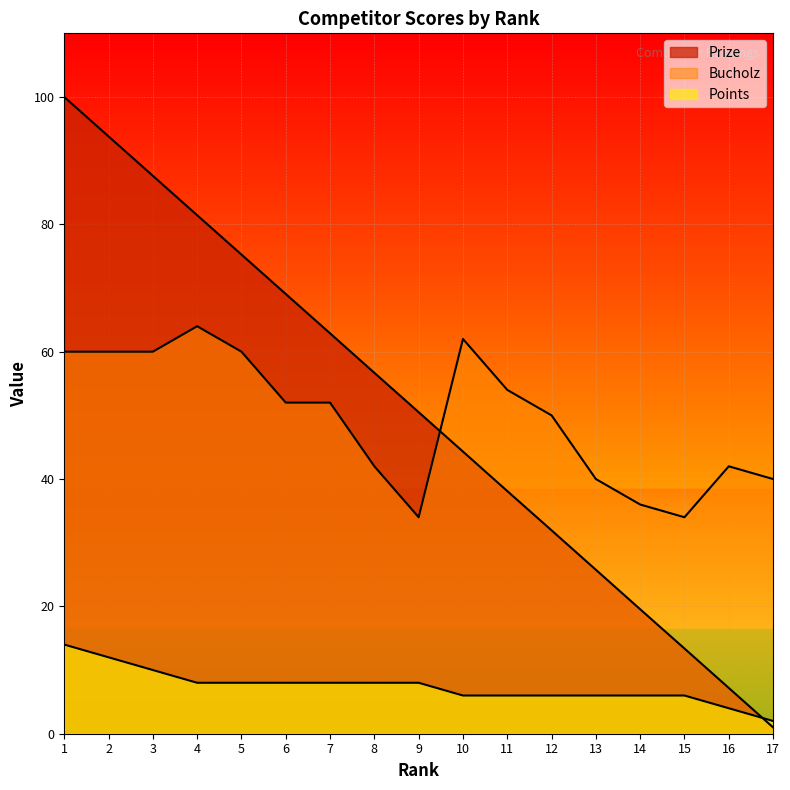

True or false: Prize and Points intersect in this chart.

True